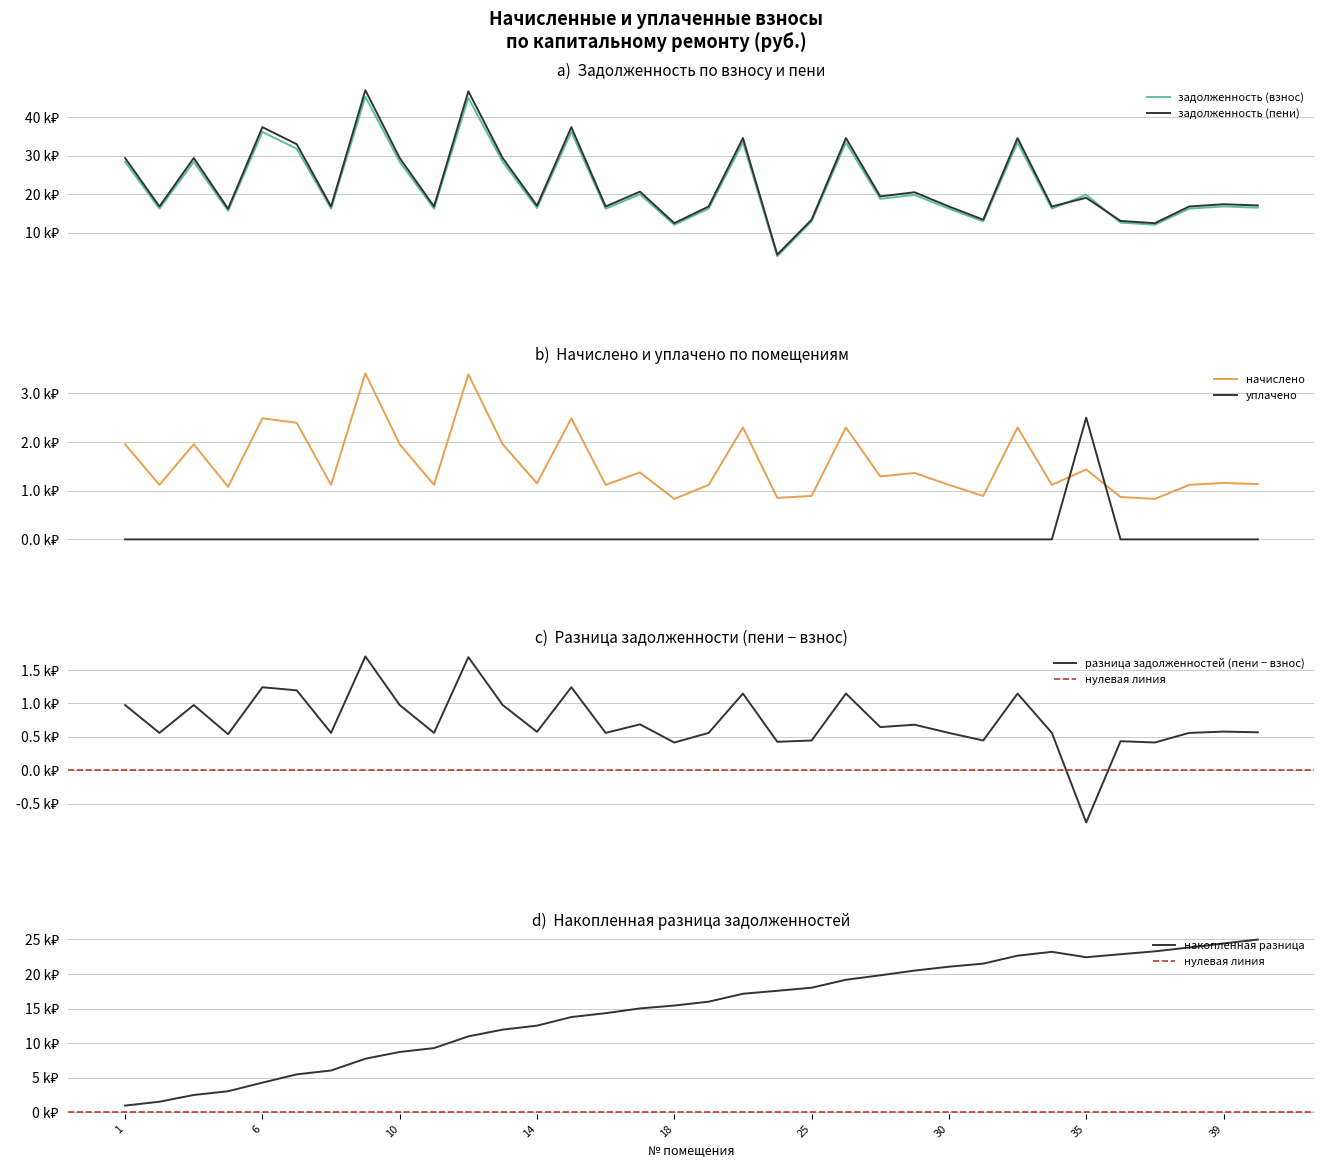

Which category has the lowest value in the задолженность (взнос) series?

24